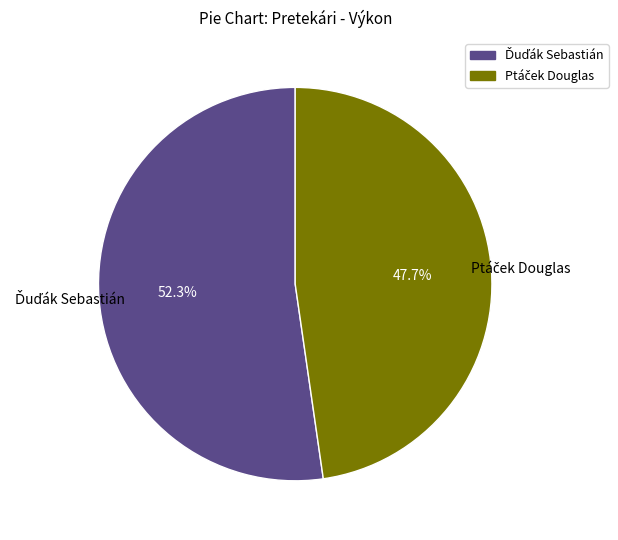

To the nearest percent, what is the difference between the largest and smallest slice percentages?

5%